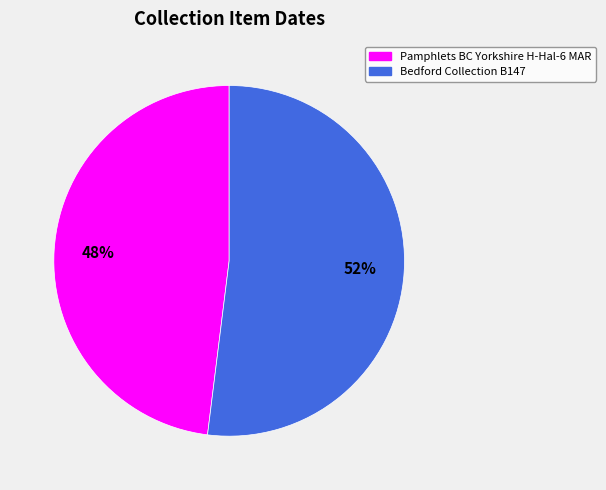

Is there a majority slice in this chart?

Yes